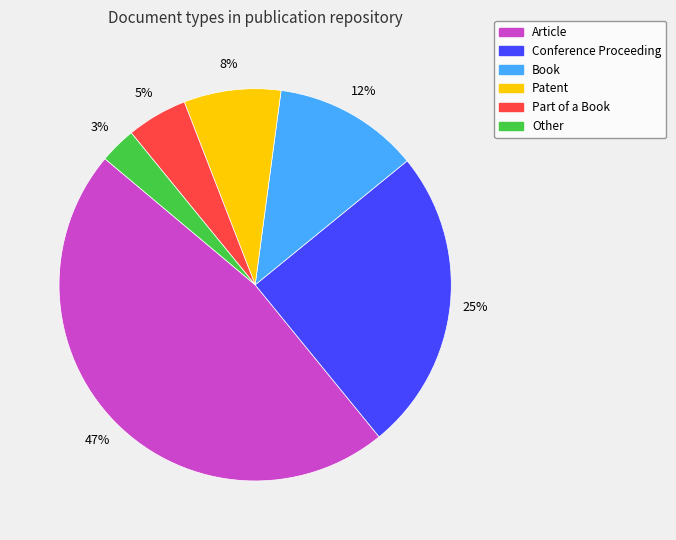

How many segments does this pie chart have?

6